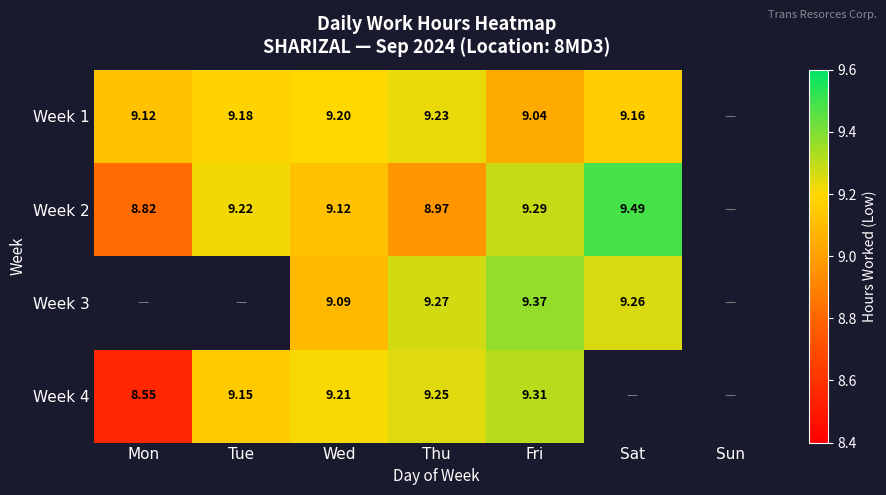

Is the value of Week 2 at Sat greater than the value of Week 3 at Sat?

Yes